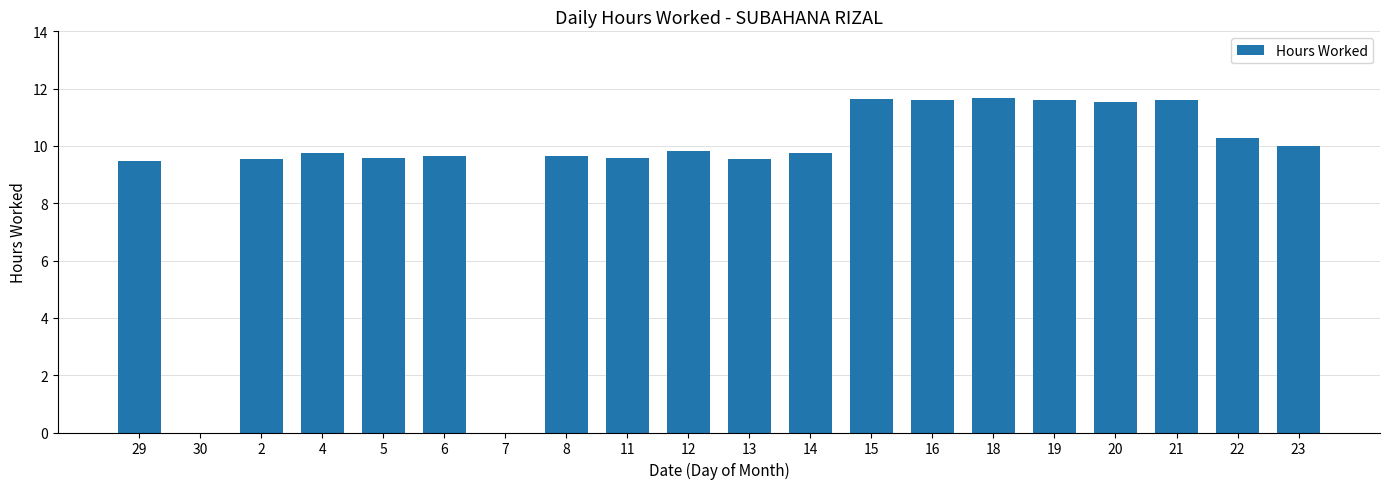

What is the ratio of the value at 12 to the value at 19?

0.8